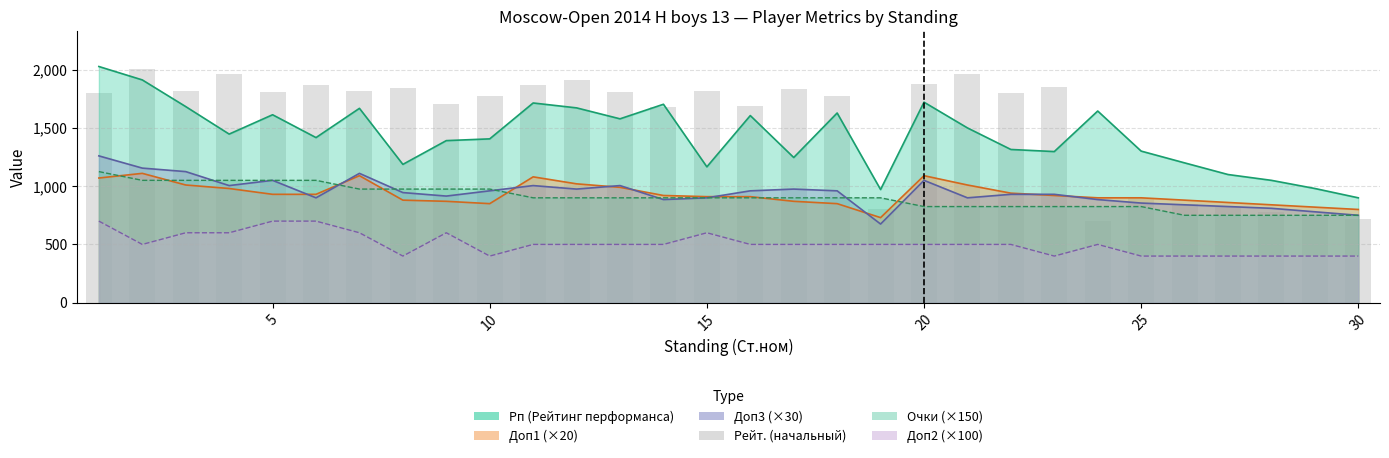

Reading left to right, list all the values displayed in this chart.

1799	2008	1819	1961	1810	1872	1816	1845	1704	1776	1871	1907	1811	1680	1817	1692	1836	1776	800	1879	1960	1800	1855	700	900	850	820	780	750	720